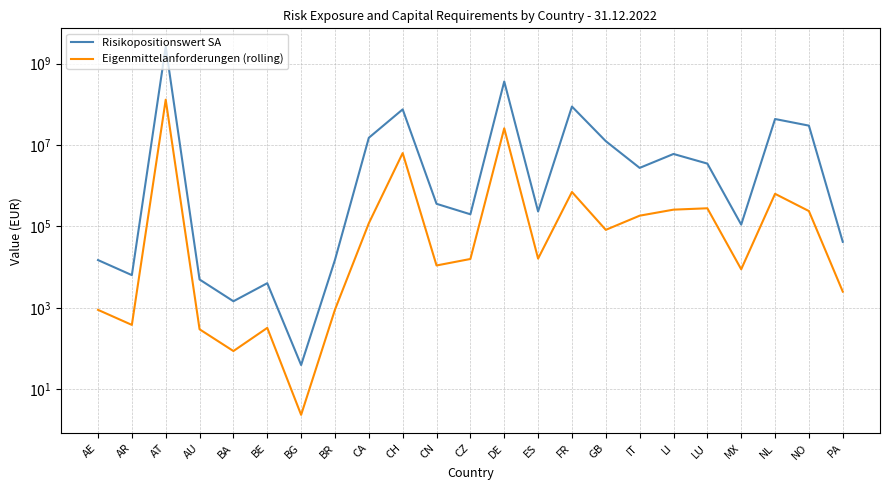

How many interior local valleys does the Eigenmittelanforderungen (rolling) series have?

7